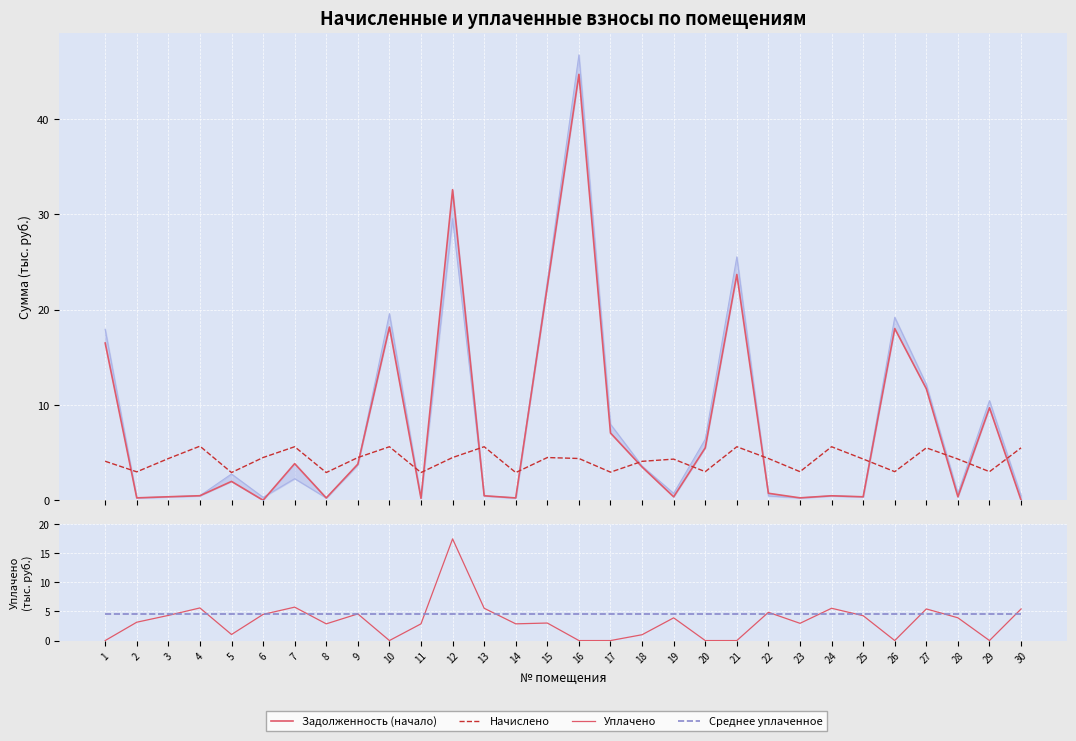

What are all the series names shown in the legend?

Задолженность (начало), Начислено, Уплачено, Среднее уплаченное